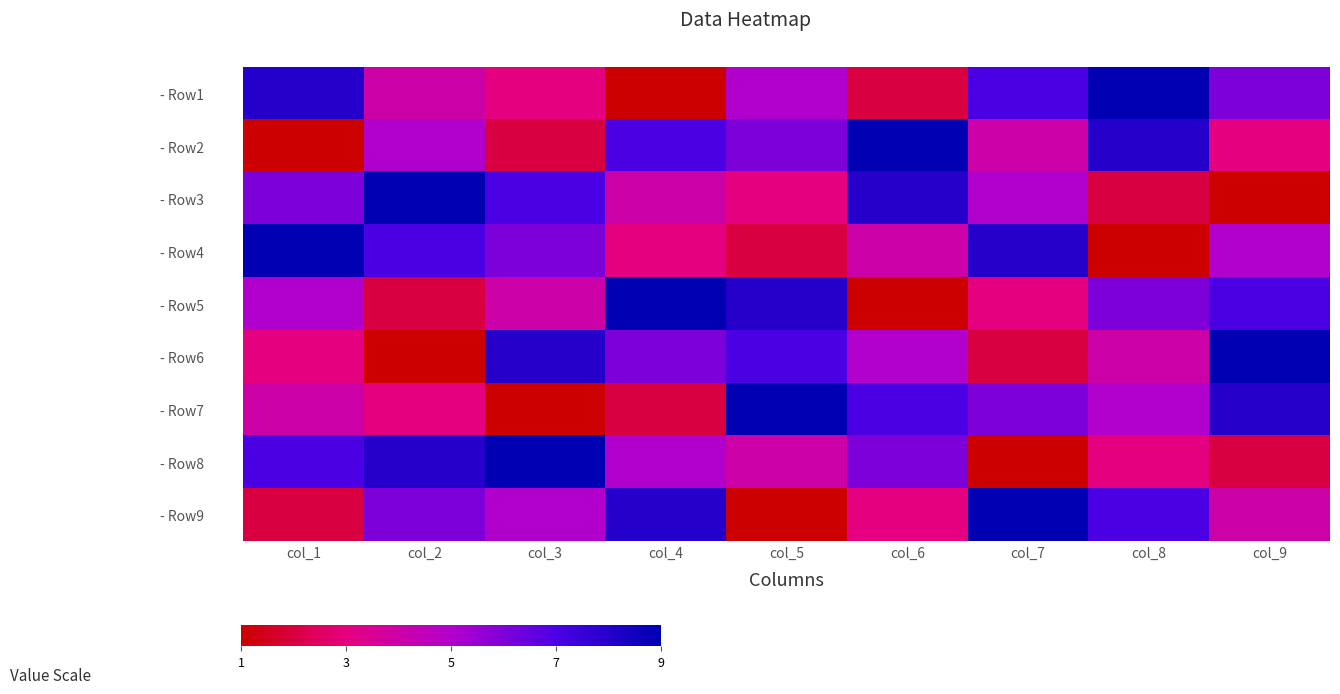

Count the number of categories in the chart.

9